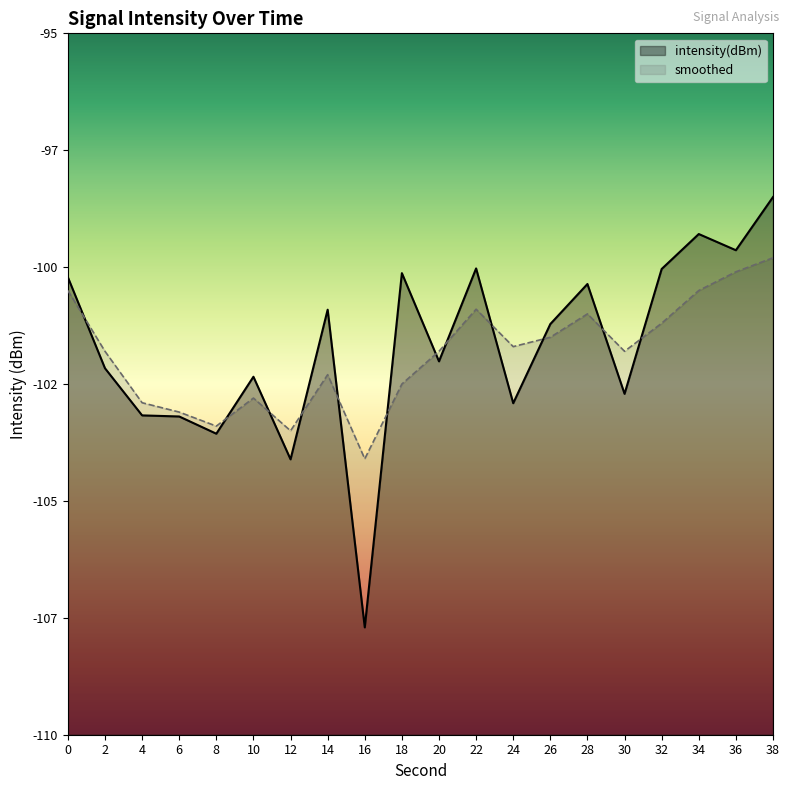

True or false: intensity(dBm) and smoothed cross at least once.

True